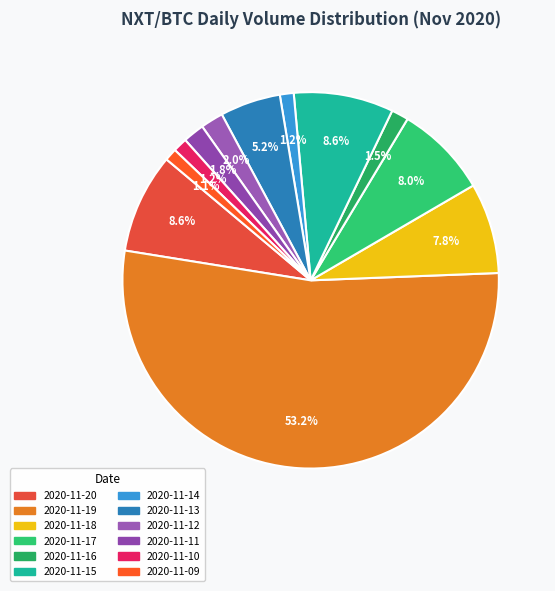

Which category accounts for the majority?

2020-11-19